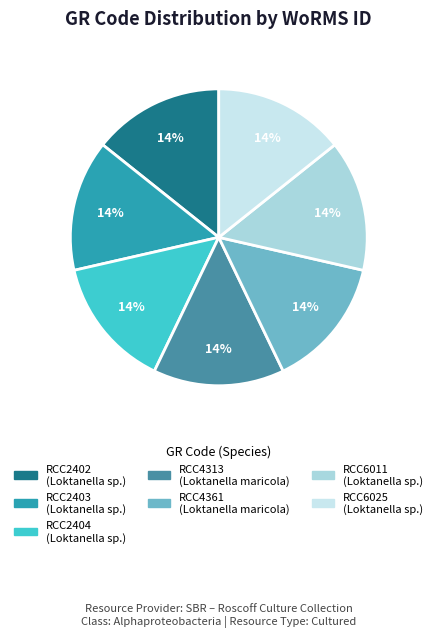

Does any single category account for the majority?

No